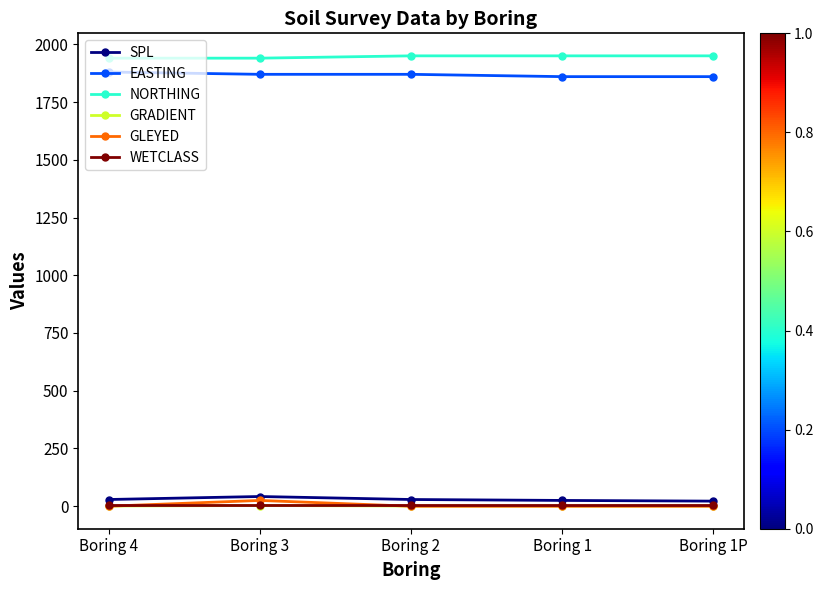

What is the maximum value shown in the chart?

1950